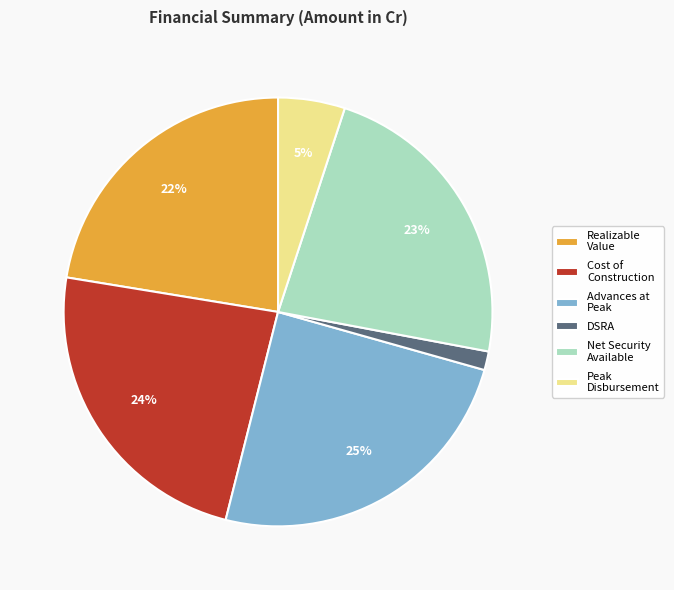

To the nearest percent, what portion does Peak Disbursement represent?

5%